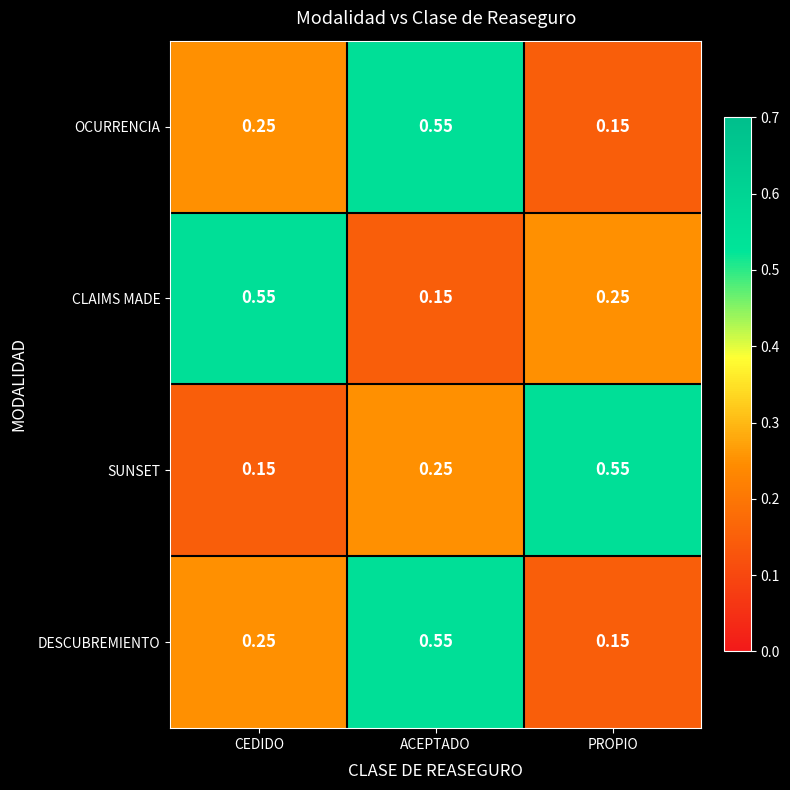

Which series changed the most between CEDIDO and PROPIO?

SUNSET